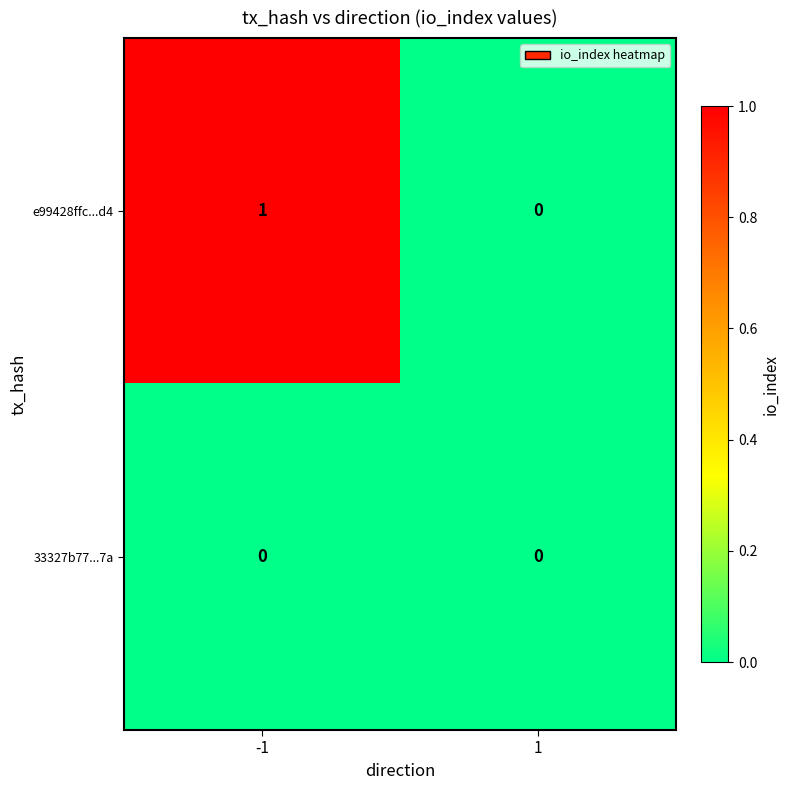

Rank the series at -1 from lowest to highest value.

33327b77...7a, e99428ffc...d4